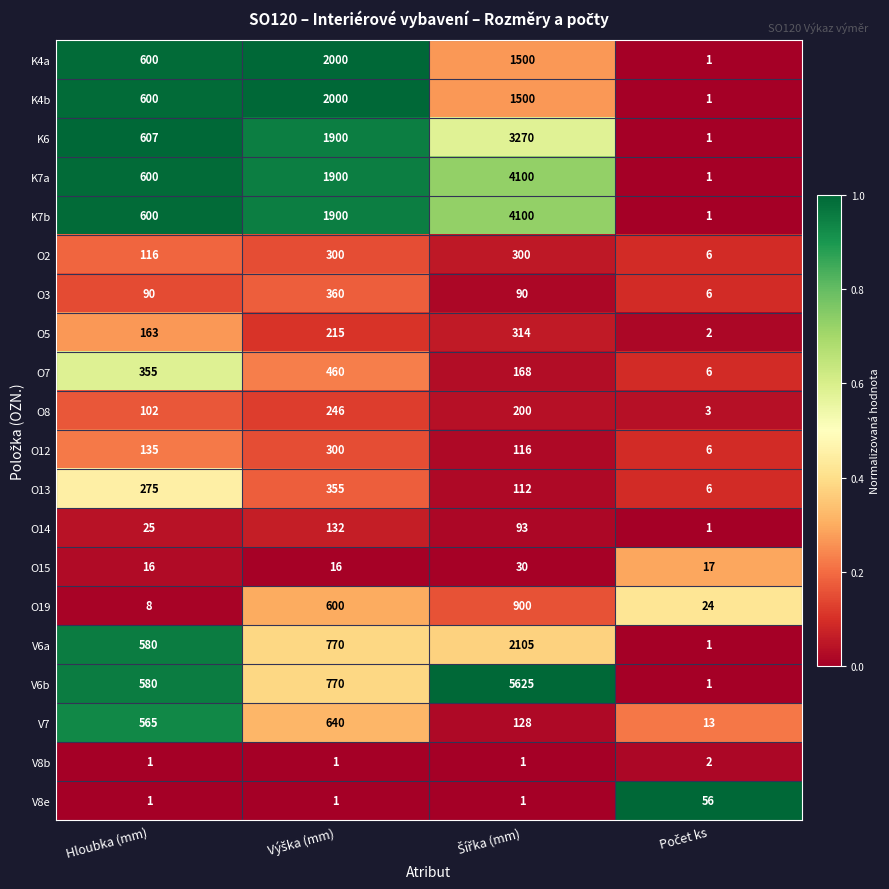

Which series has the largest total across all categories?

V6b